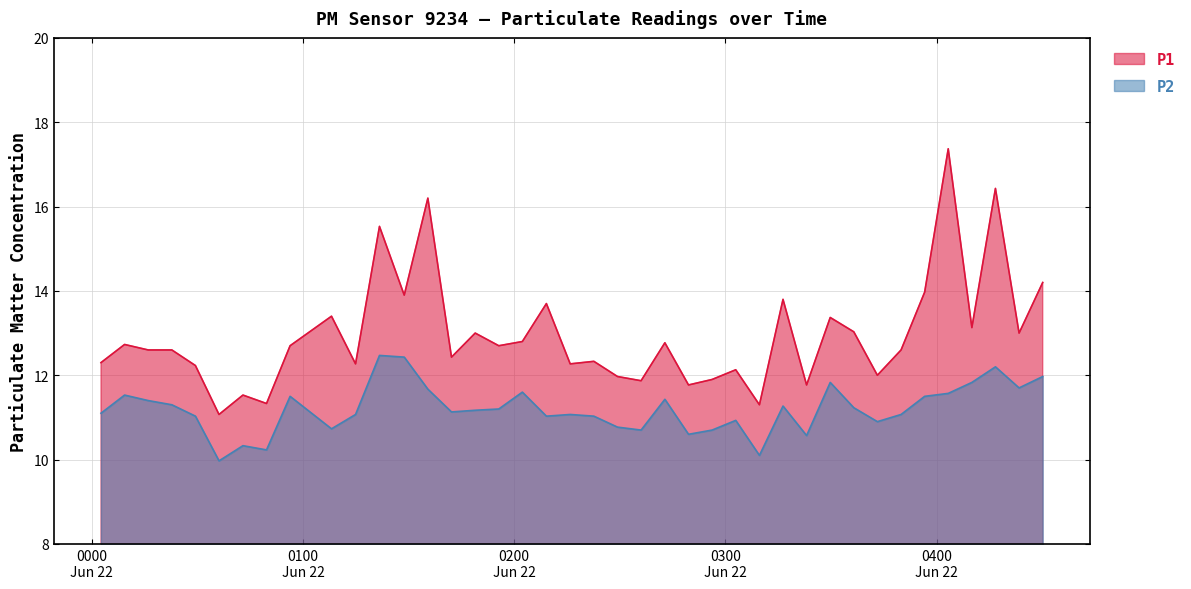

What is the label of the 15th point from the right?

2023-06-22T02:56:14